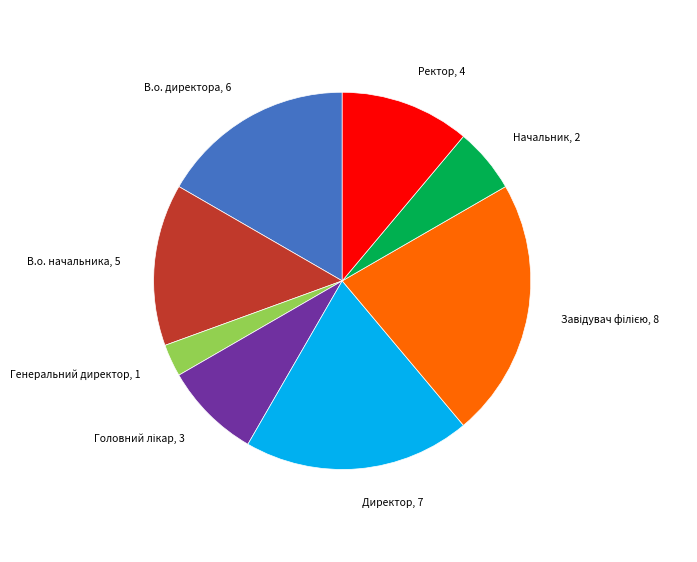

Is it true that Директор is 19% of the pie?

True